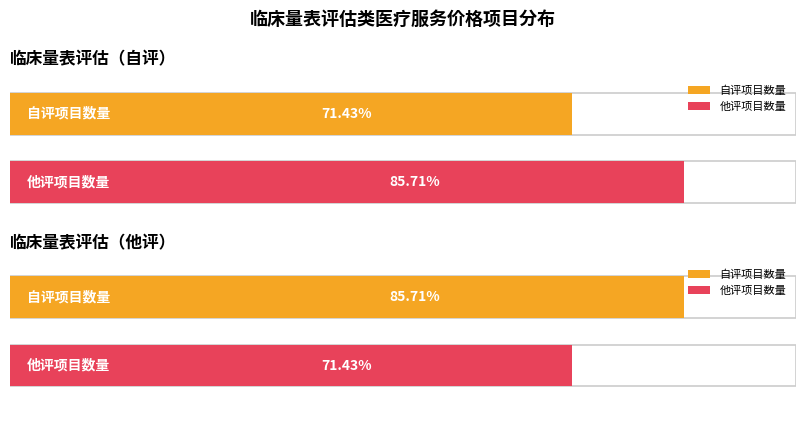

Which has a higher value, 临床量表评估（他评） or 临床量表评估（自评）?

临床量表评估（他评）